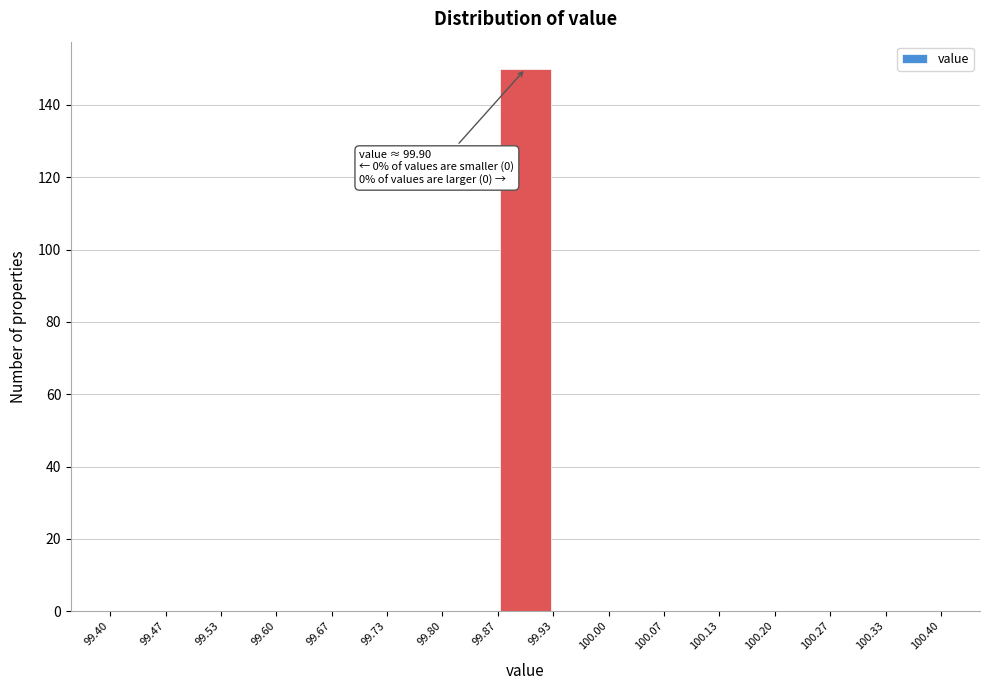

Which range on the x-axis has the tallest bar?

99.87 to 99.93